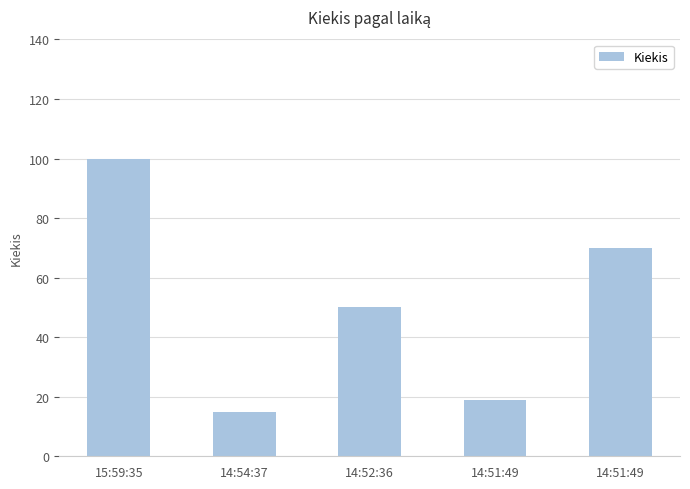

Reading left to right, list all the values displayed in this chart.

15:59:35=100	14:54:37=15	14:52:36=50	14:51:49=19	14:51:49=70